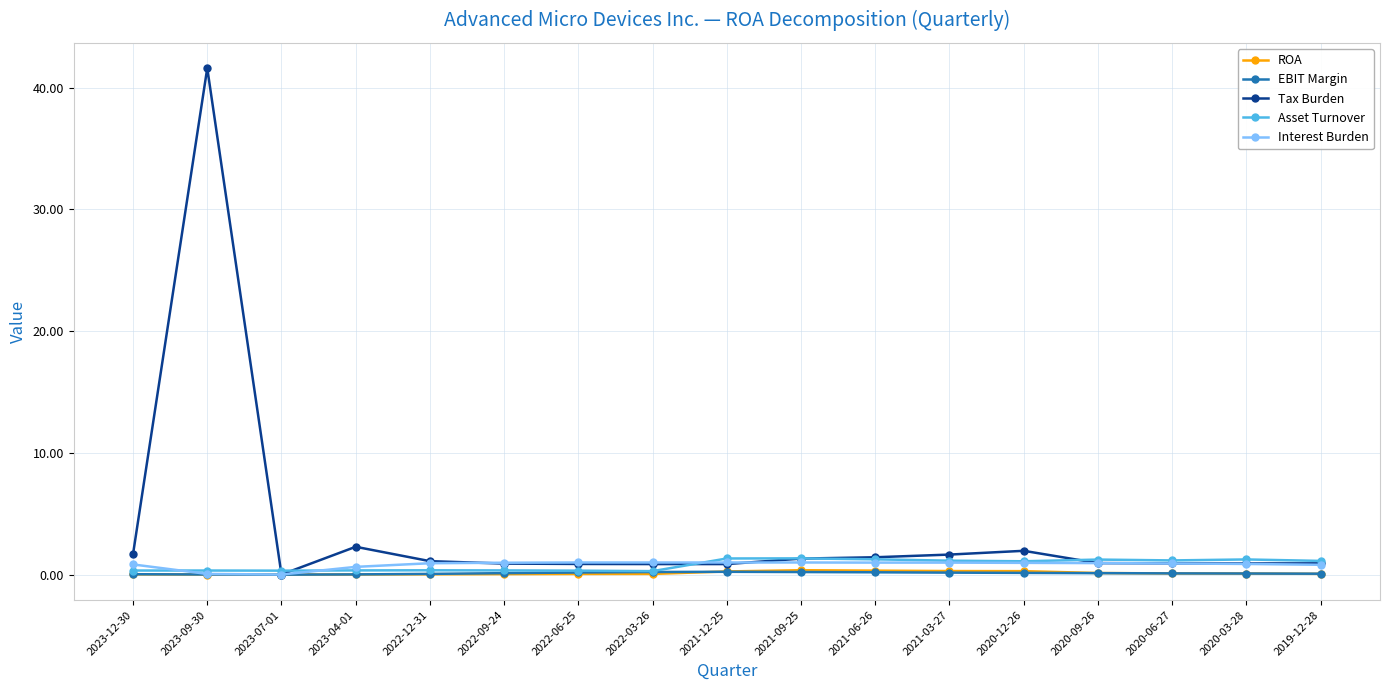

What are all the series names shown in the legend?

ROA, EBIT Margin, Tax Burden, Asset Turnover, Interest Burden